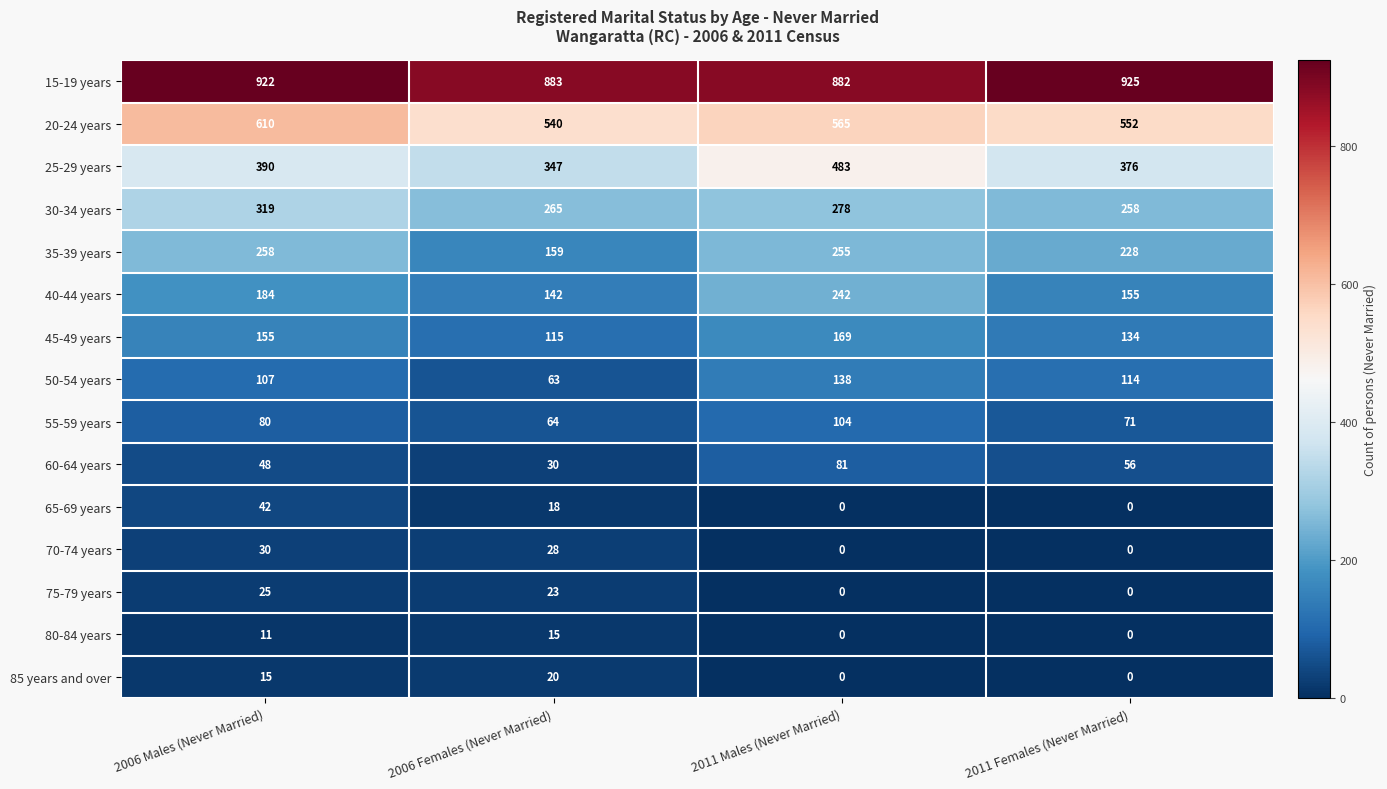

List the labels in order of 25-29 years value, smallest first.

2006 Females (Never Married), 2011 Females (Never Married), 2006 Males (Never Married), 2011 Males (Never Married)